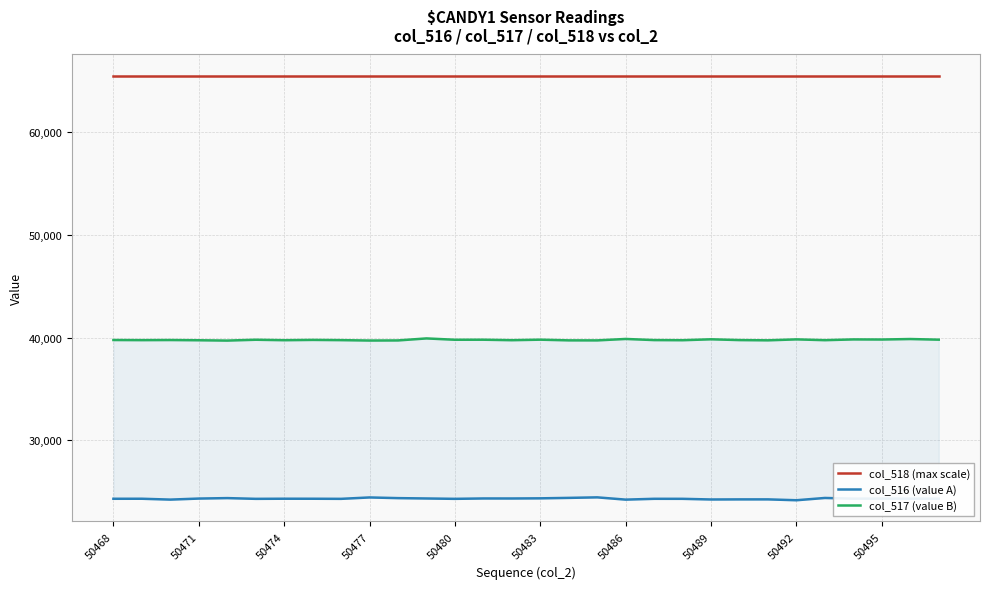

What is the minimum value for col_518 (max scale)?

65535